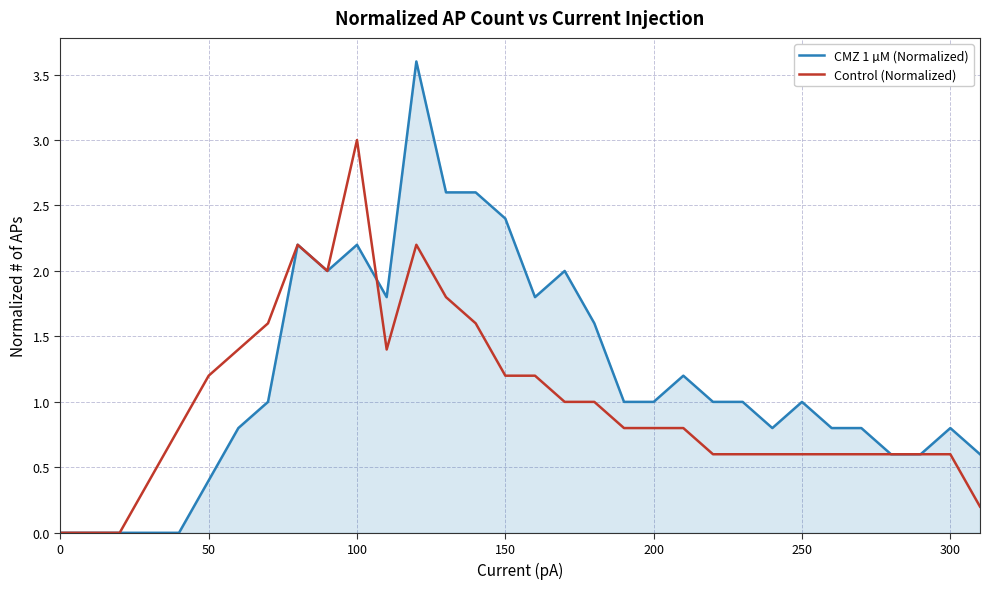

What is the maximum value for CMZ 1 µM (Normalized)?

3.6